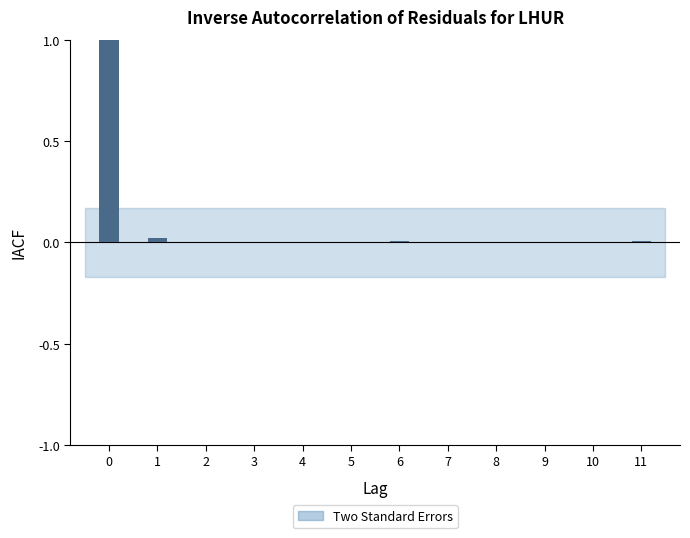

What is the maximum value shown in the chart?

1.0